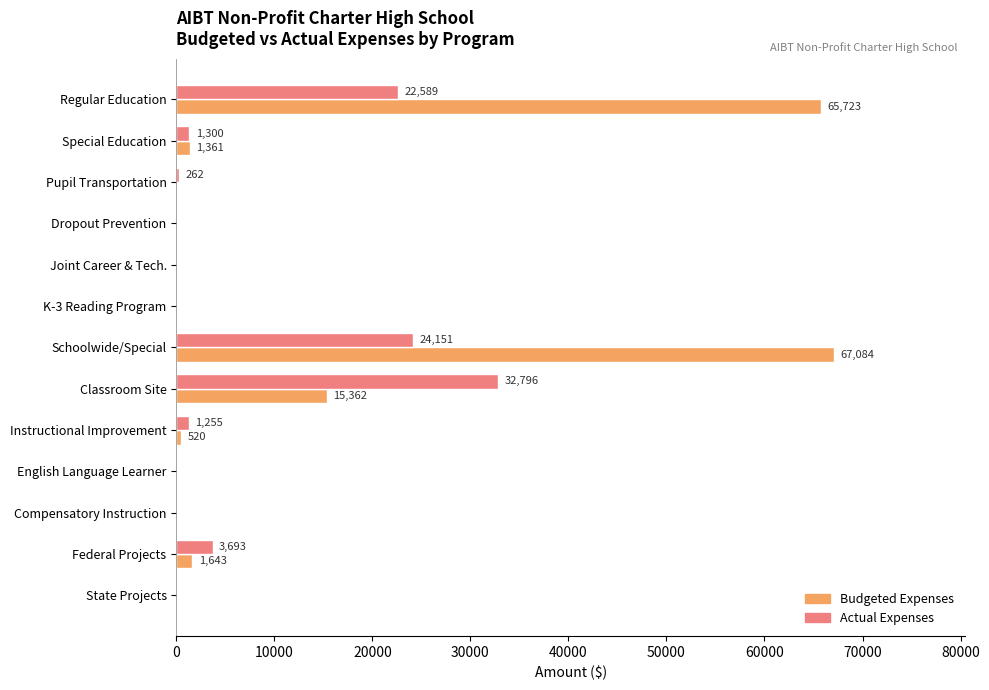

Where is Budgeted Expenses nearest to the value 33542?

Classroom Site